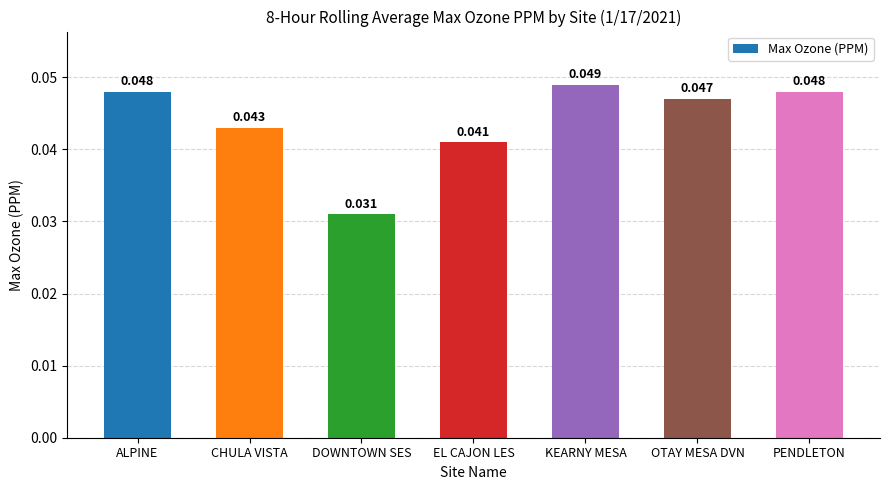

Where is the data nearest to the value 0?

DOWNTOWN SES